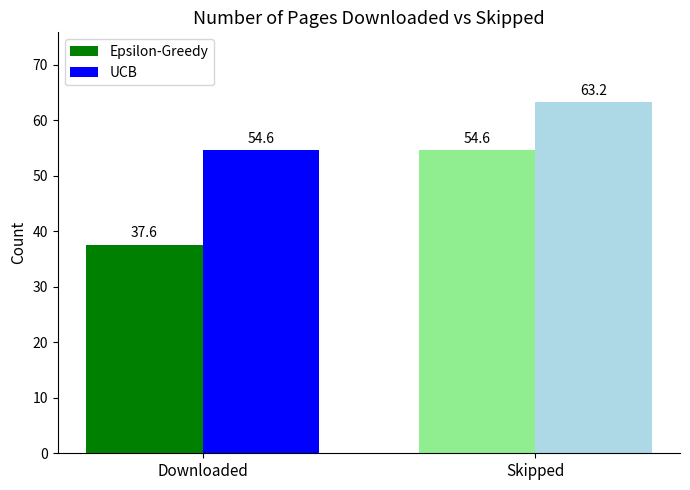

What is the highest value of the Epsilon-Greedy series?

54.6